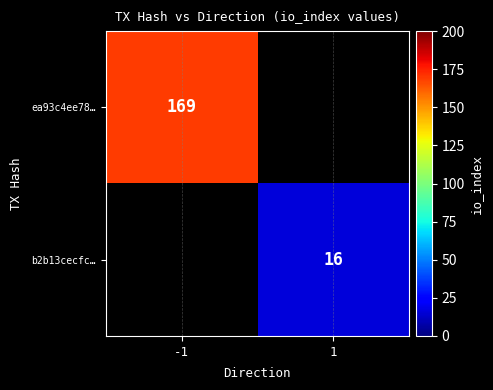

The value of ea93c4ee78… at -1 is 293. True or false?

False